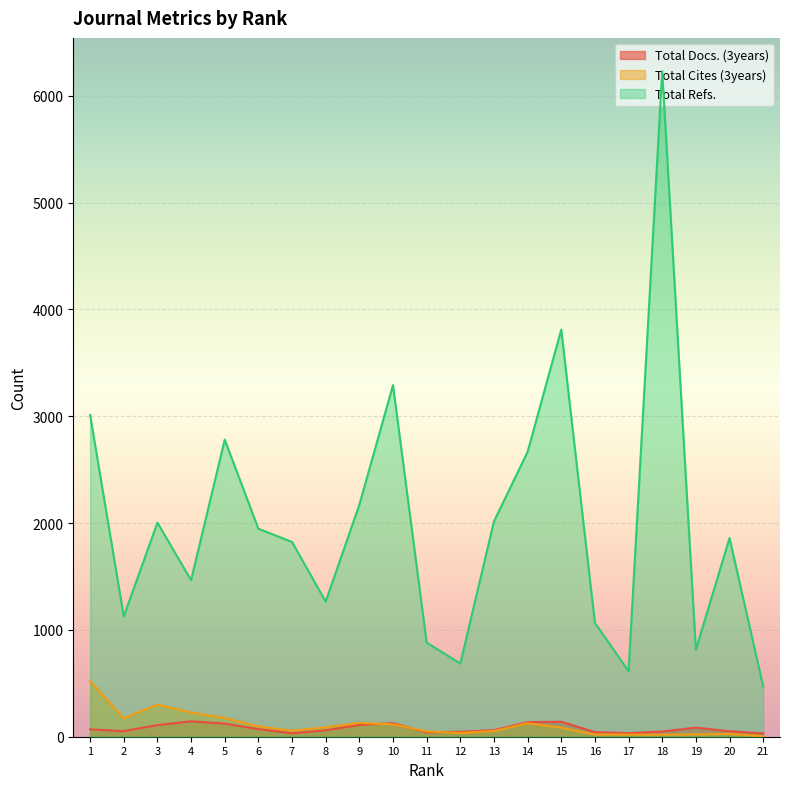

Is it true that Total Cites (3years) equals 68 at 11?

False